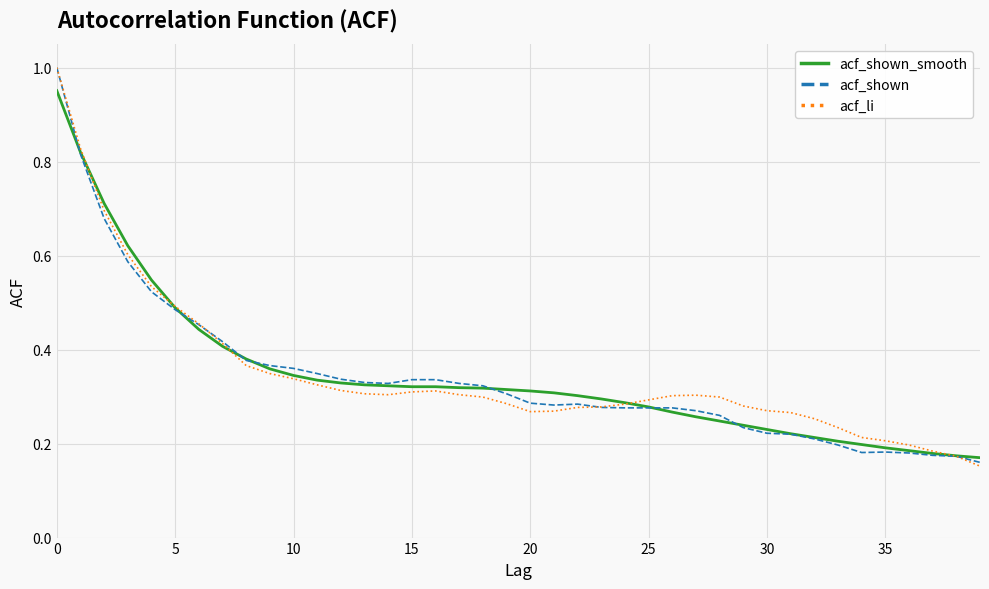

In acf_shown, how many points are higher than both neighbors (excluding endpoints)?

2